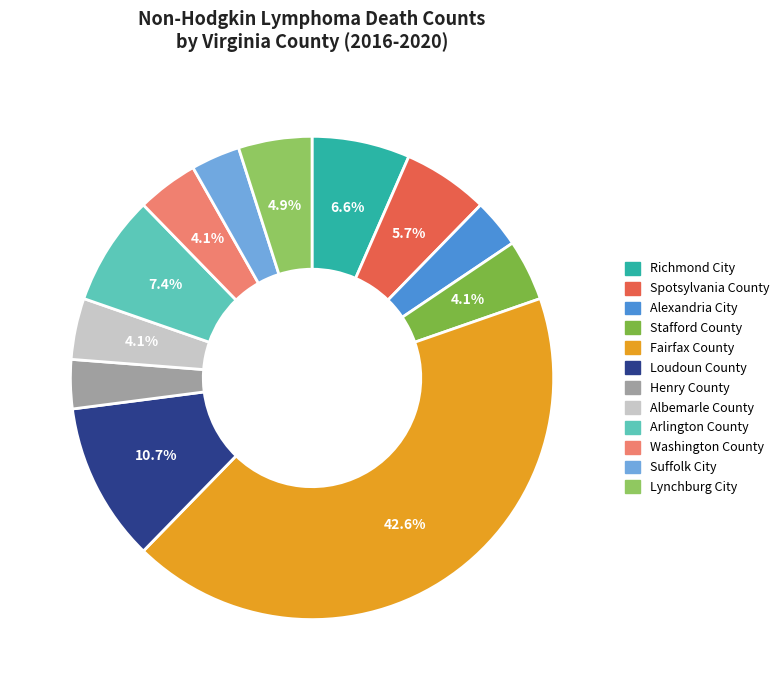

What is the change in value from Stafford County to Arlington County?

+4